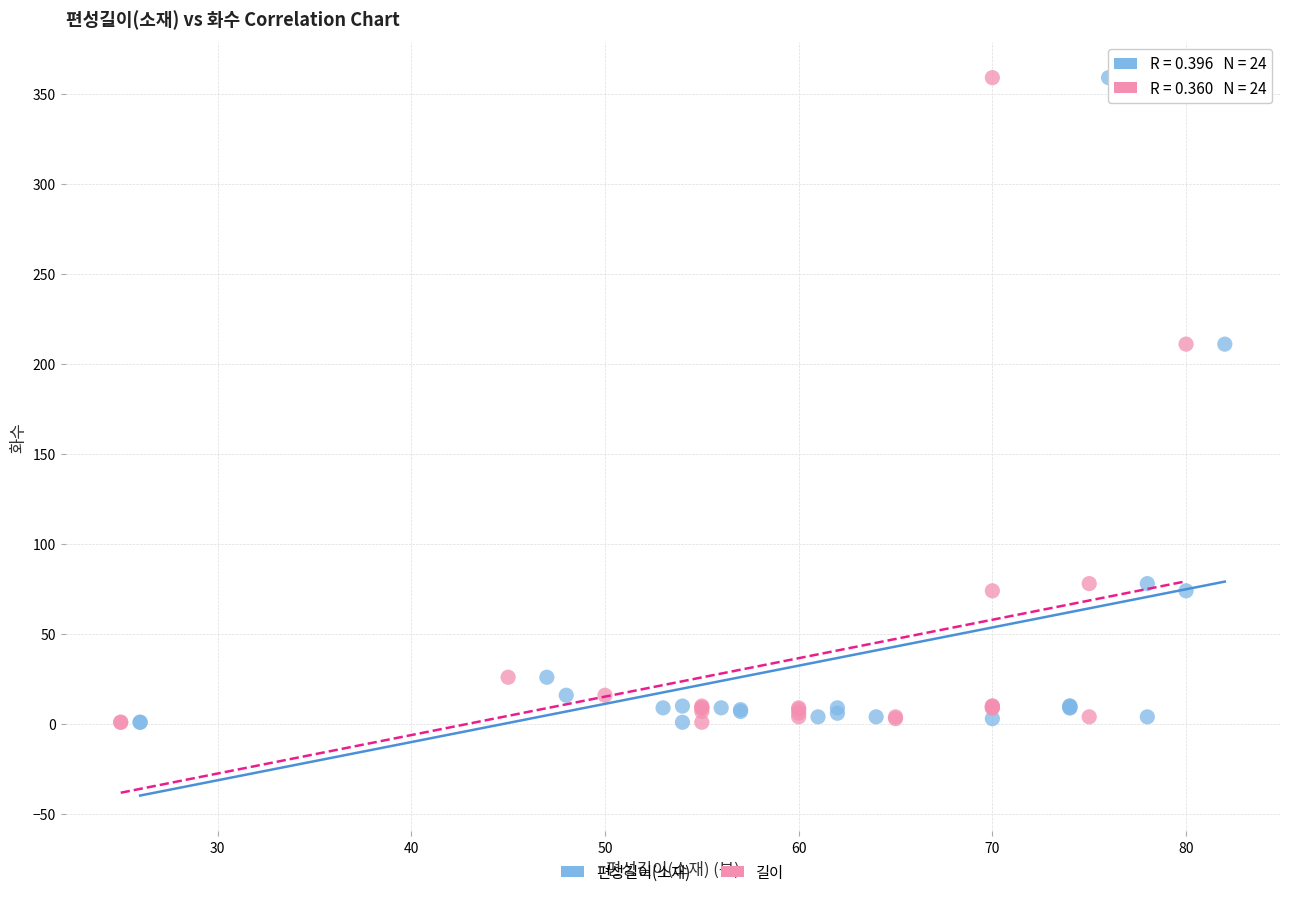

What are all the series names shown in the legend?

편성길이(소재), 길이